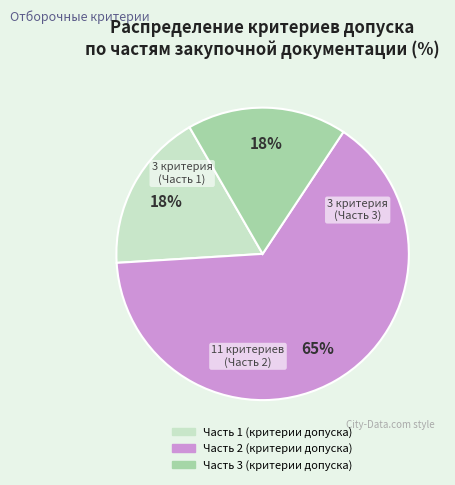

How many segments does this pie chart have?

3